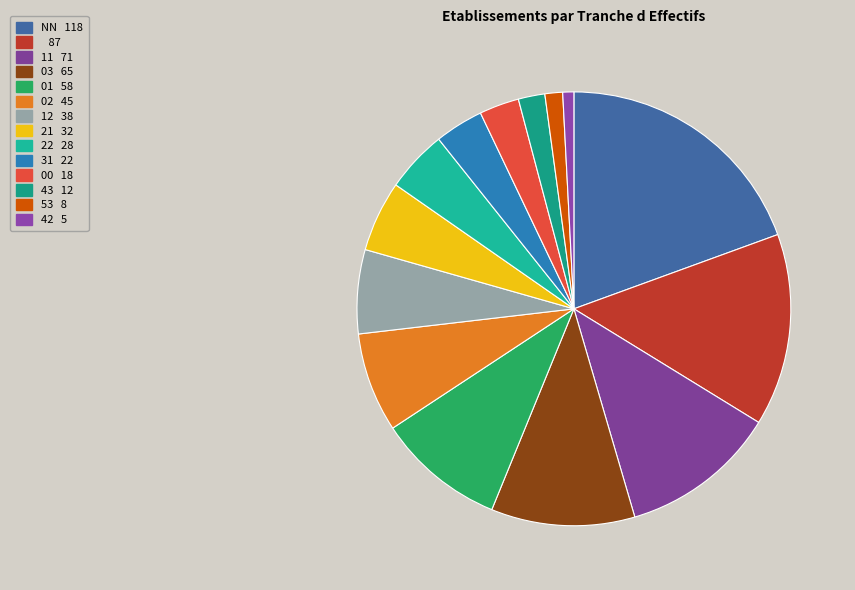

How many slices are in this pie chart?

14